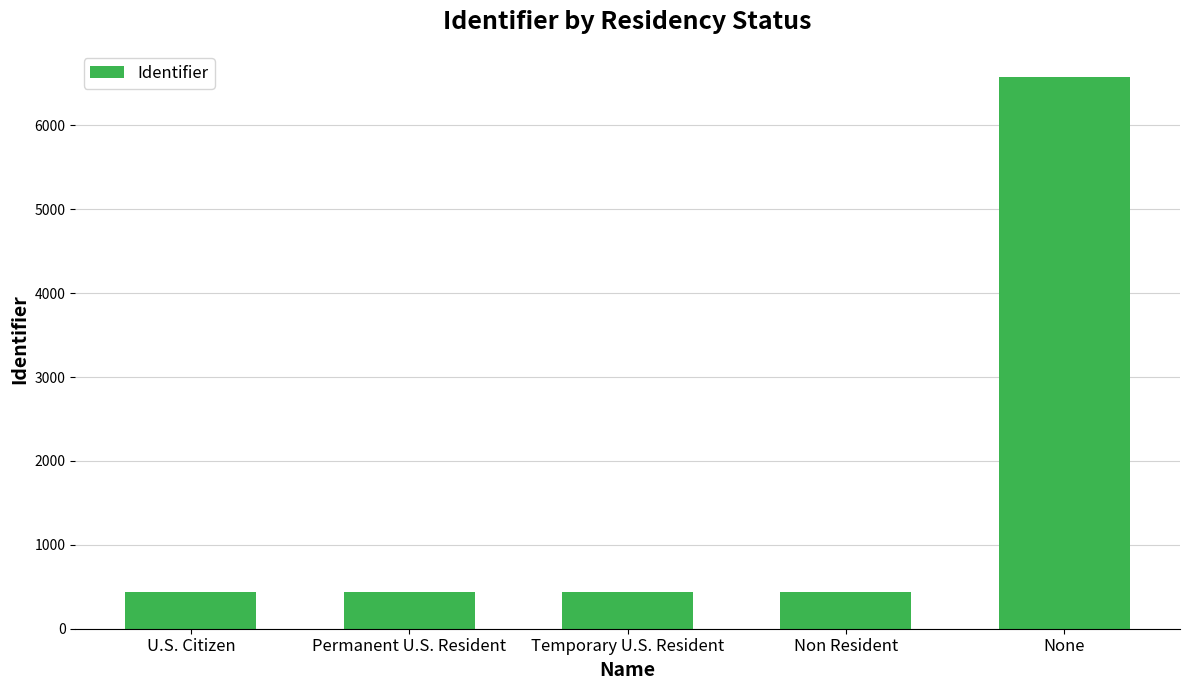

Is it true that the value at Temporary U.S. Resident is 434?

True